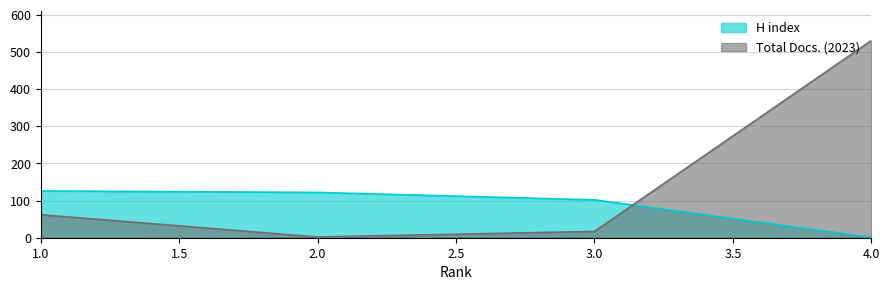

Which label corresponds to the largest value in the chart?

4.0